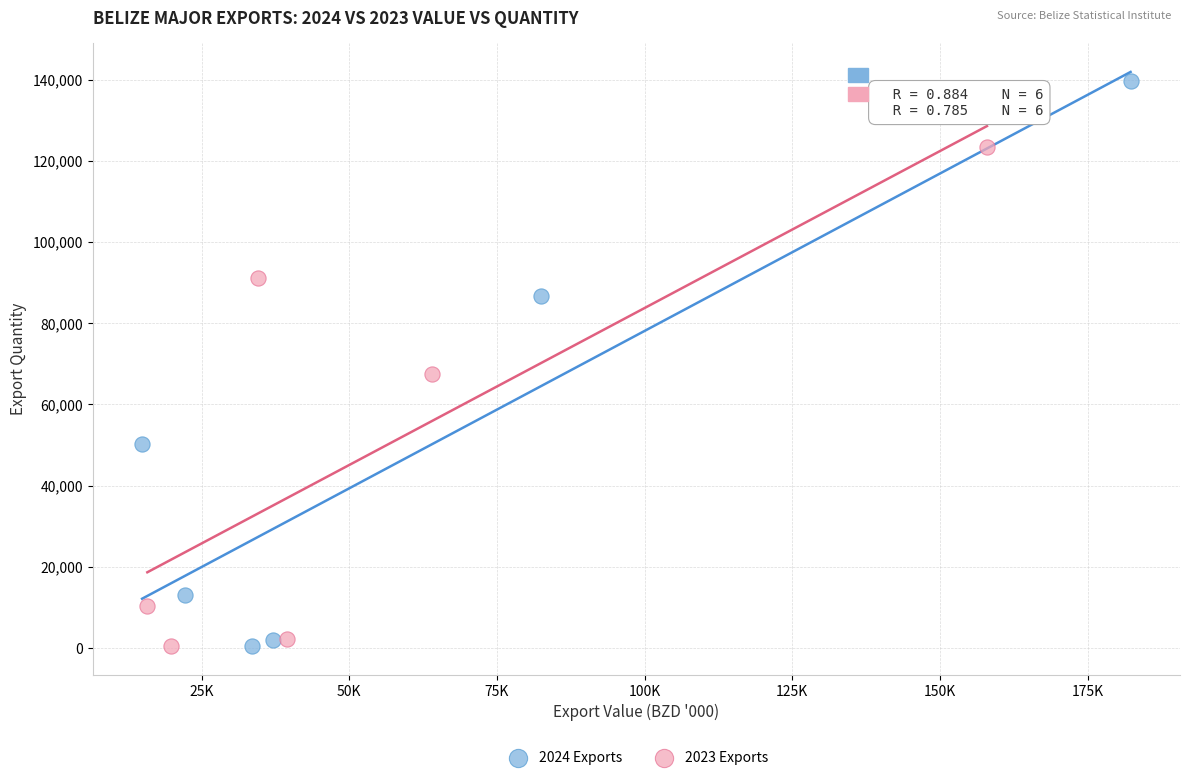

What are all the series names shown in the legend?

2024 Exports, 2023 Exports